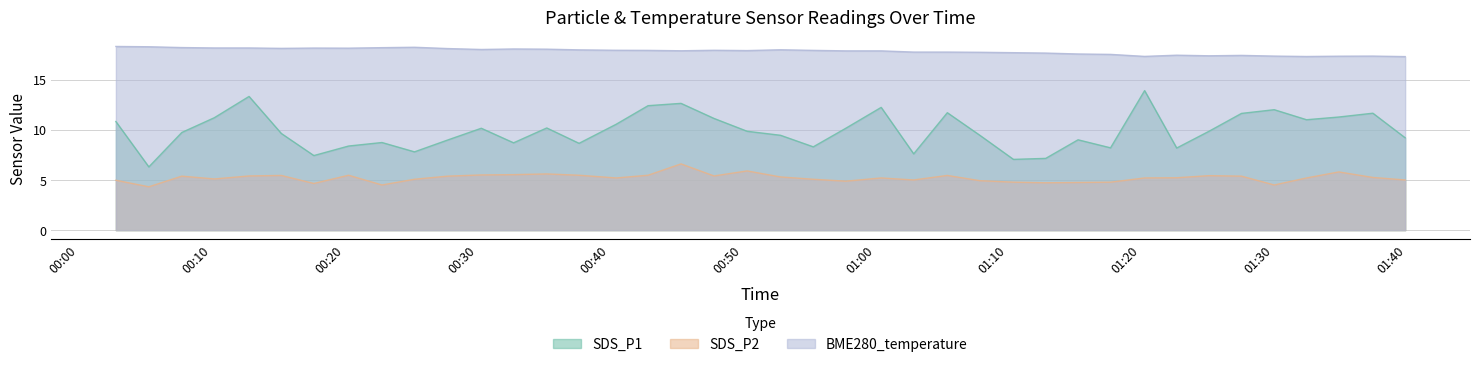

How many interior local valleys does the BME280_temperature series have?

8